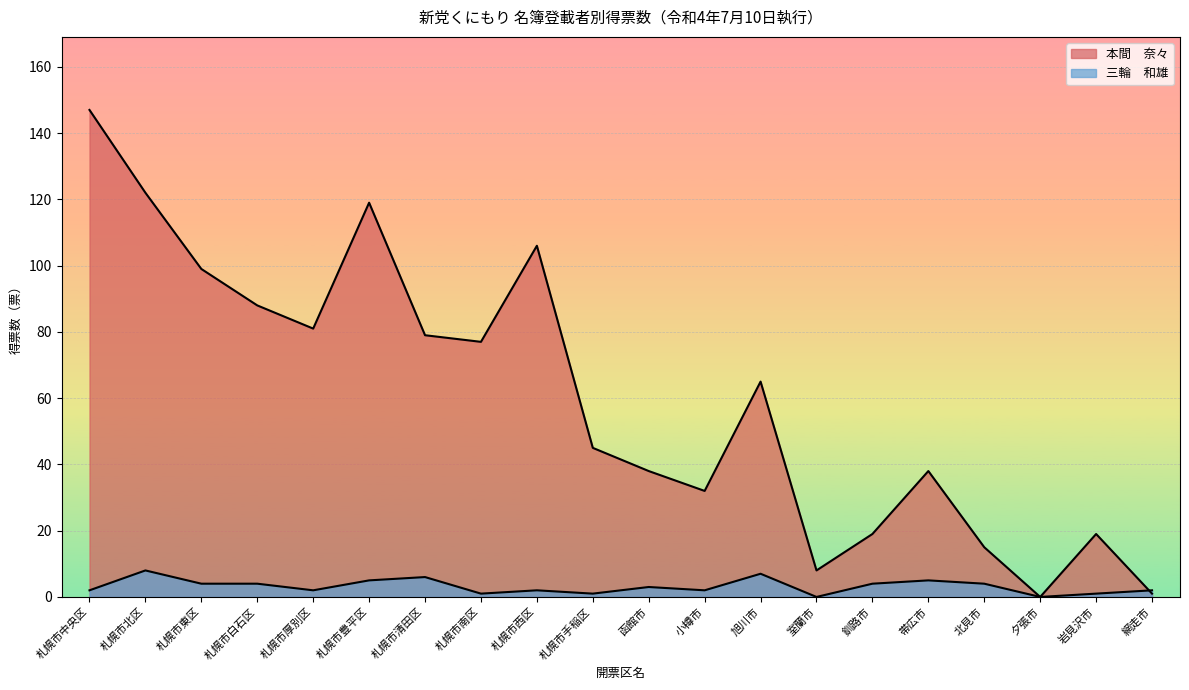

What is the spread (max minus min) of values at 札幌市厚別区?

79